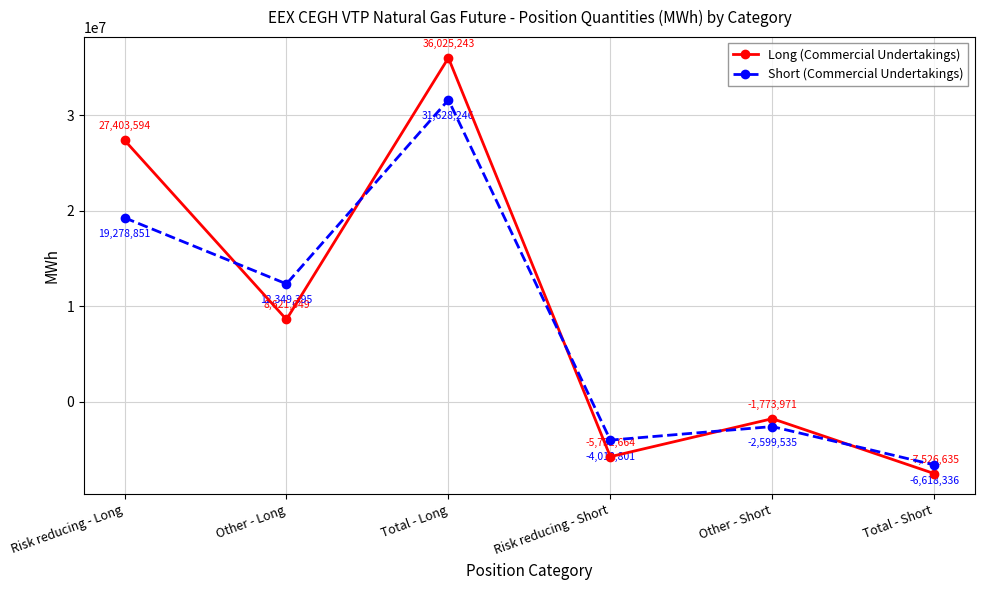

What is the difference between the second highest and second lowest values in the Short (Commercial Undertakings) series?

23297652